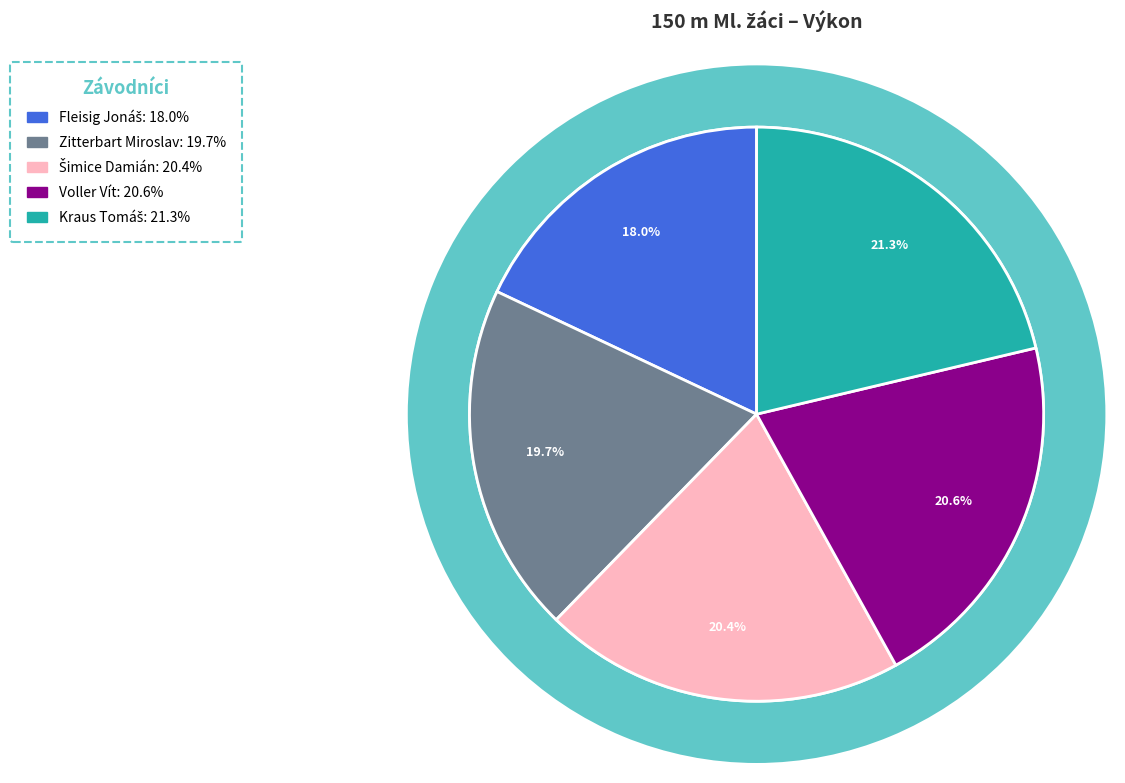

Does Voller Vít account for over 50% of the chart?

No